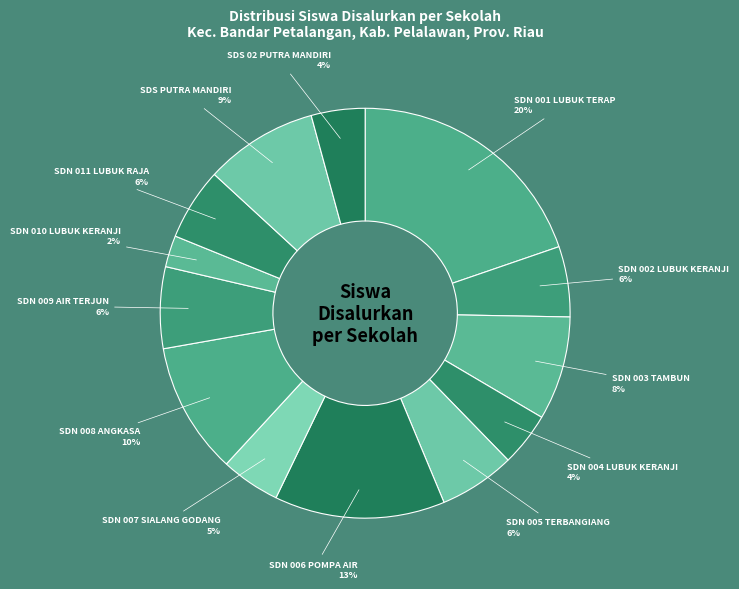

Count the number of slices in the pie.

13